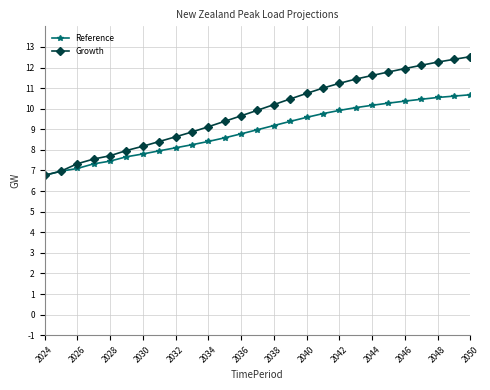

Reading left to right, list all the values displayed in this chart.

Reference: 6.8	7.0	7.1	7.3	7.5	7.7	7.8	8.0	8.1	8.2	8.4	8.6	8.8	9.0	9.2	9.4	9.6	9.8	9.9	10.1	10.2	10.3	10.4	10.5	10.5	10.6	10.7
Growth: 6.8	7.0	7.3	7.6	7.7	8.0	8.2	8.4	8.6	8.9	9.1	9.4	9.7	9.9	10.2	10.5	10.7	11.0	11.2	11.4	11.6	11.8	11.9	12.1	12.3	12.4	12.5